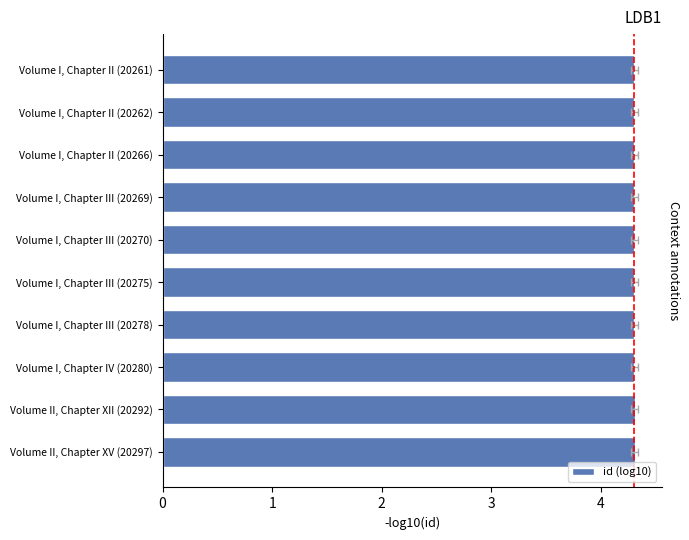

At which category does the chart reach its peak across all series?

Volume II, Chapter XV (20297)